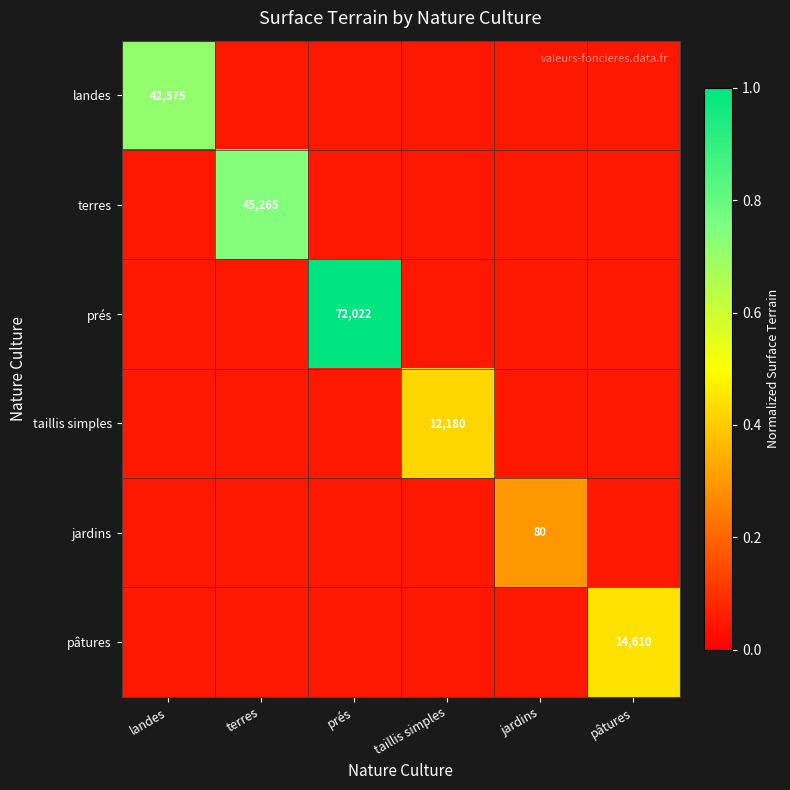

At which category is the sum across all series the highest?

prés